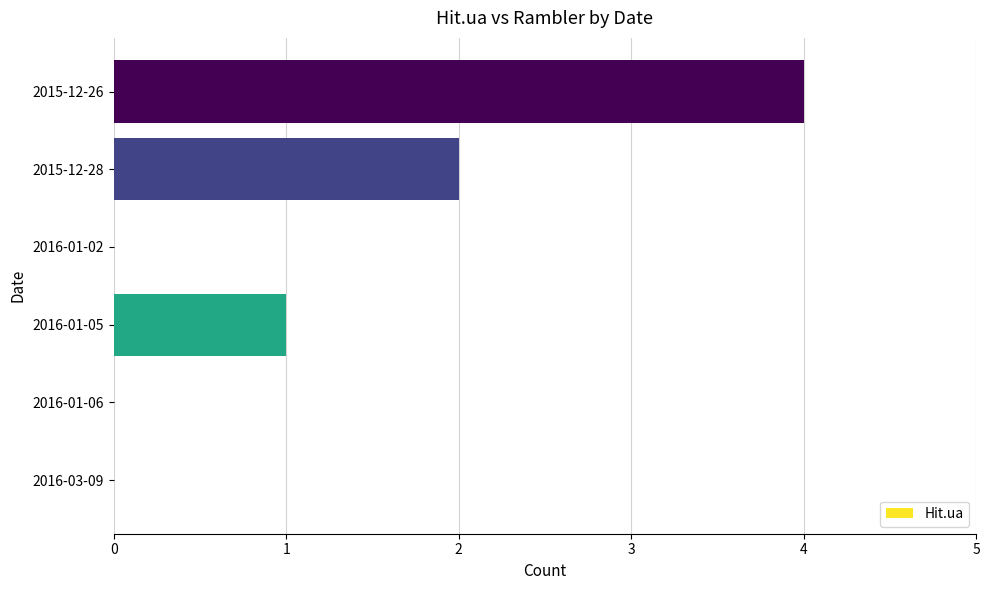

Count the number of categories in the chart.

6